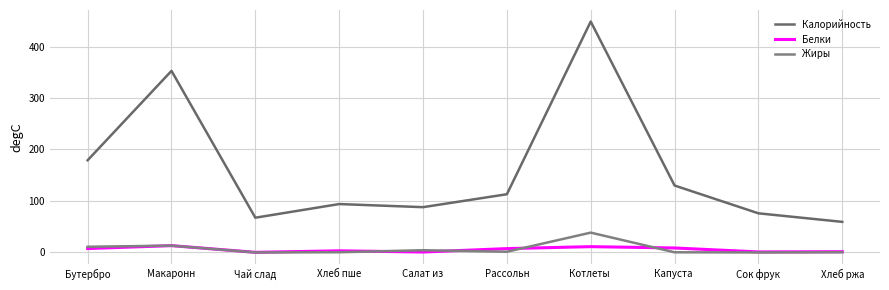

At which category does the chart reach its minimum across all series?

Сок фрук